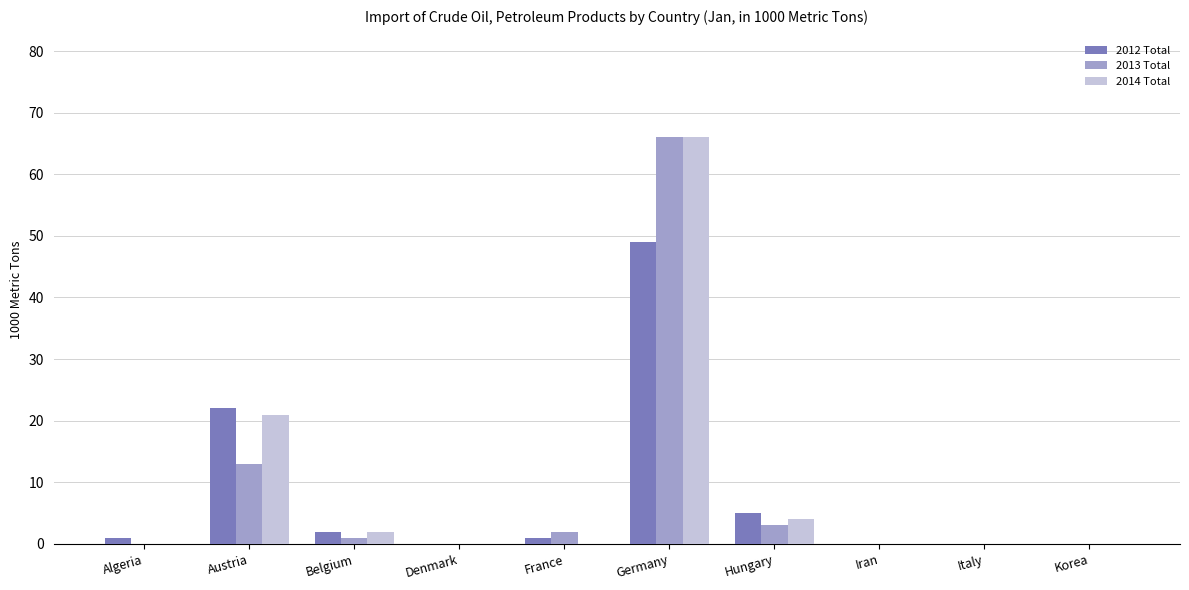

What are all the series names shown in the legend?

2012 Total, 2013 Total, 2014 Total